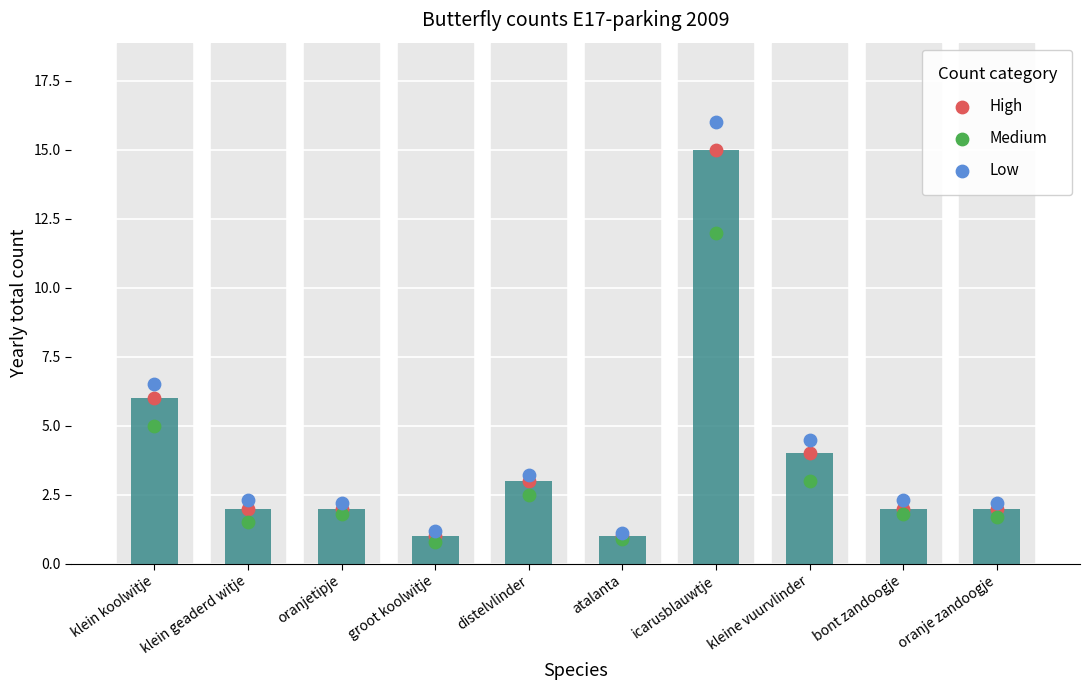

Which series has the largest total across all categories?

Low